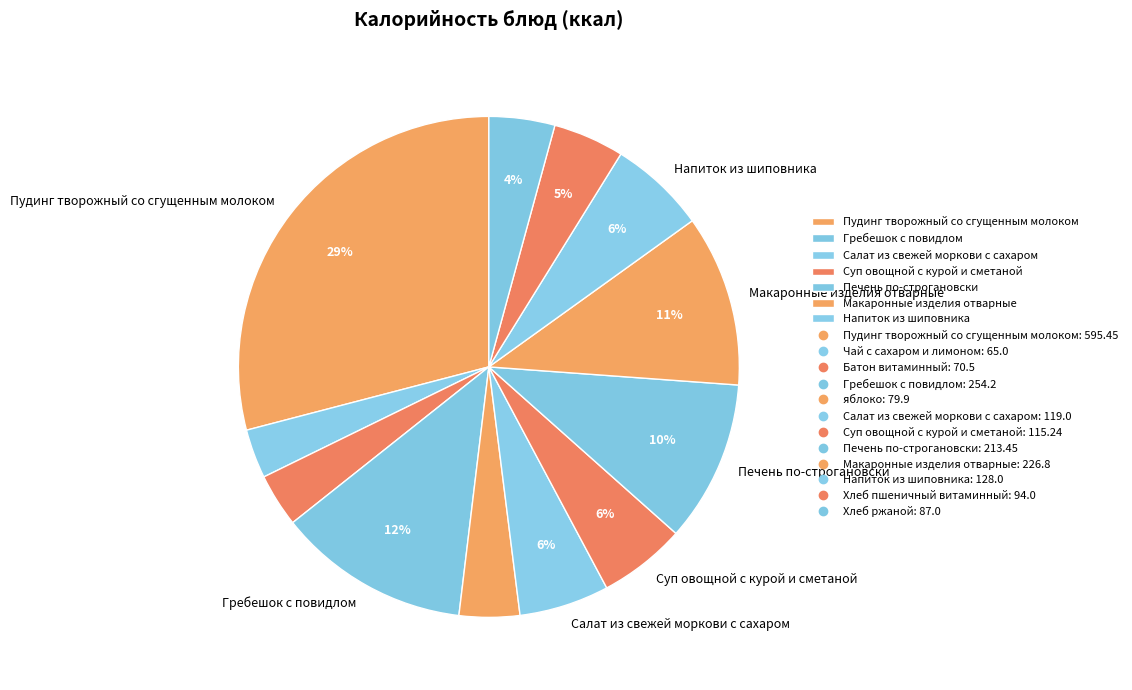

Which category has the smallest portion of the pie?

Чай с сахаром и лимоном